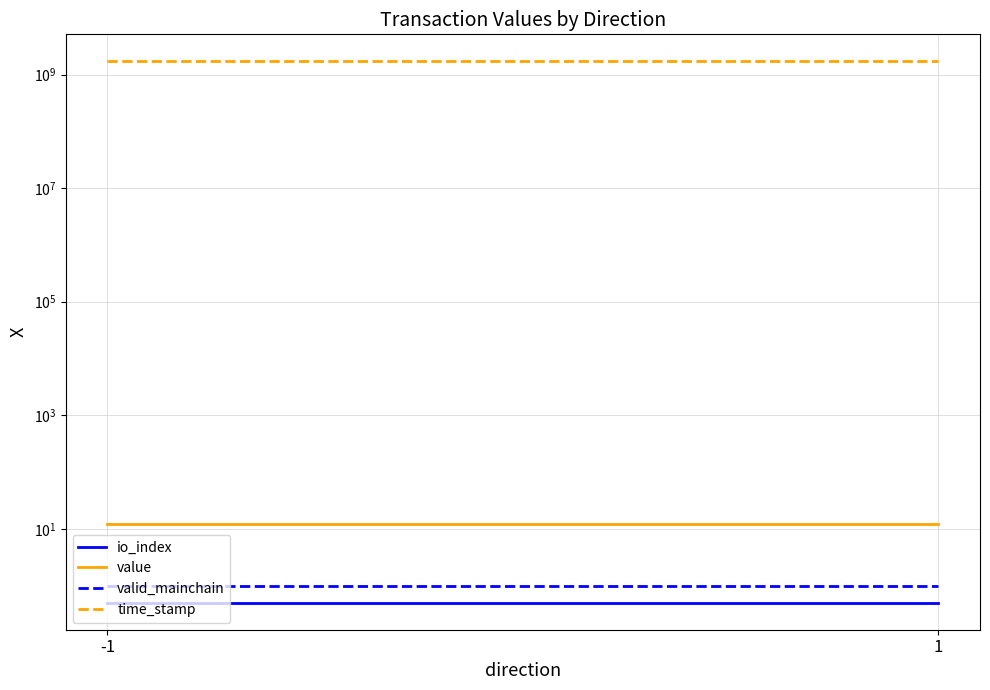

Reading left to right, list all the values displayed in this chart.

io_index: 0.5	0.5
value: 11.9	11.9
valid_mainchain: 1.0	1.0
time_stamp: 1714718614.0	1714718555.0